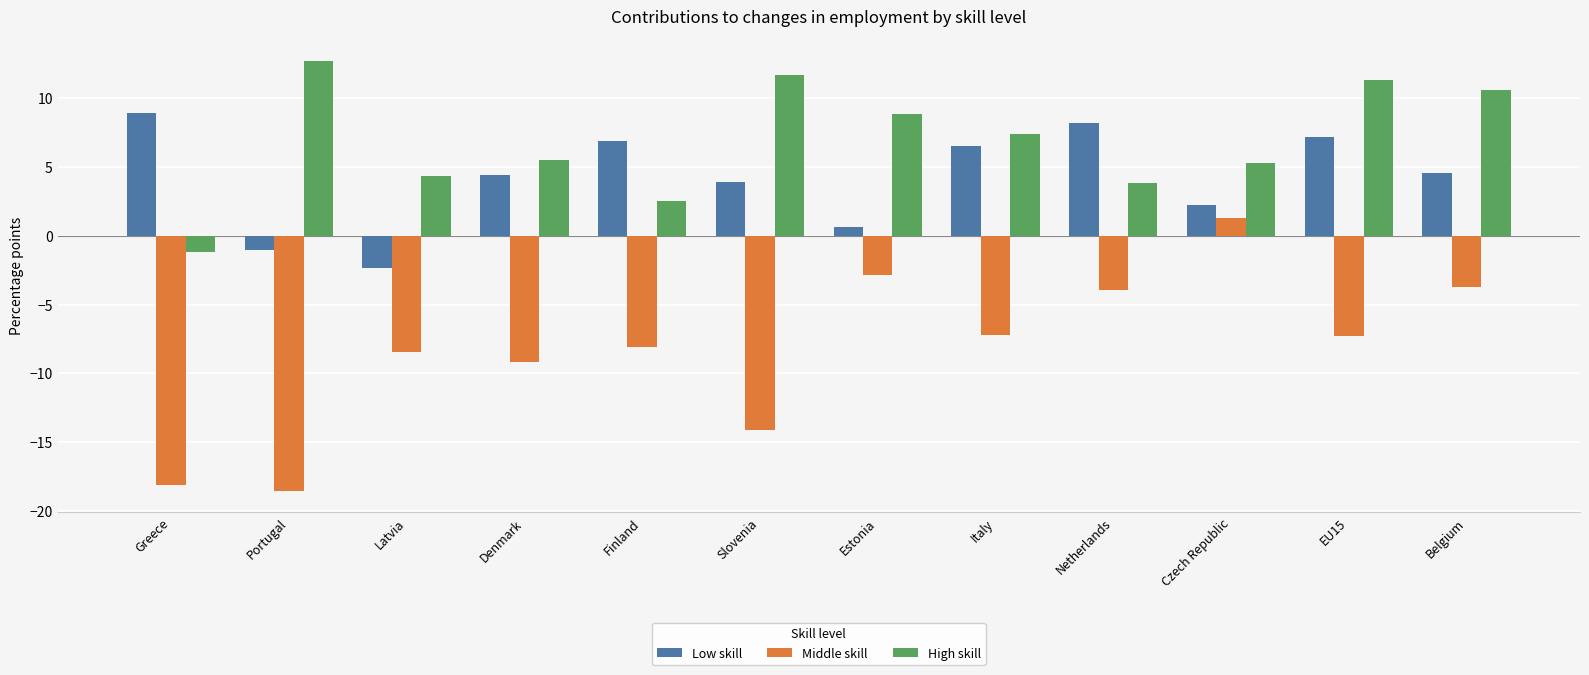

Rank the series at Netherlands from lowest to highest value.

Middle skill, High skill, Low skill